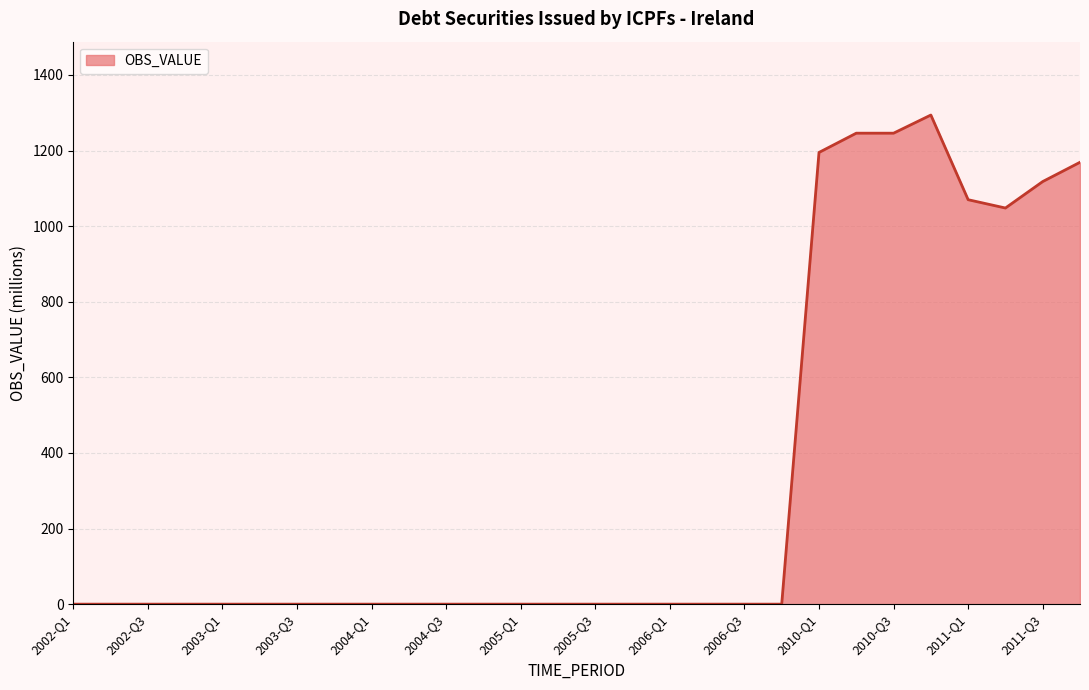

What is the greatest value displayed?

1294